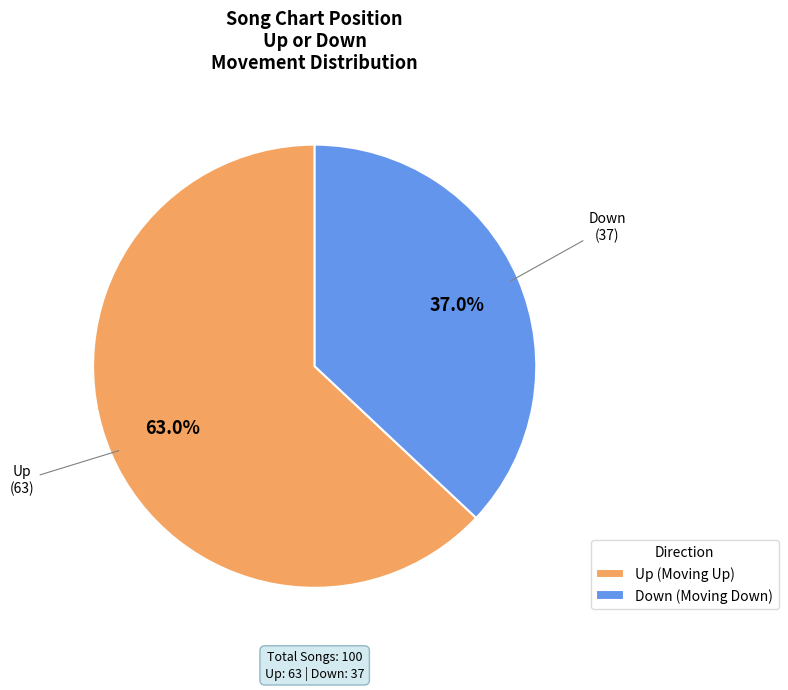

Which has a higher value, Up (Moving Up) or Down (Moving Down)?

Up (Moving Up)